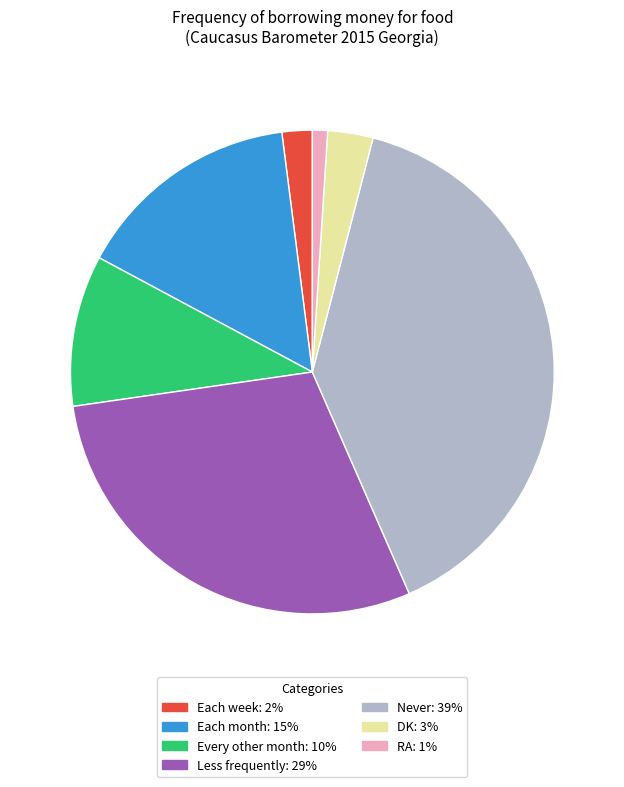

Combined, do DK and Each month account for over 50%?

No